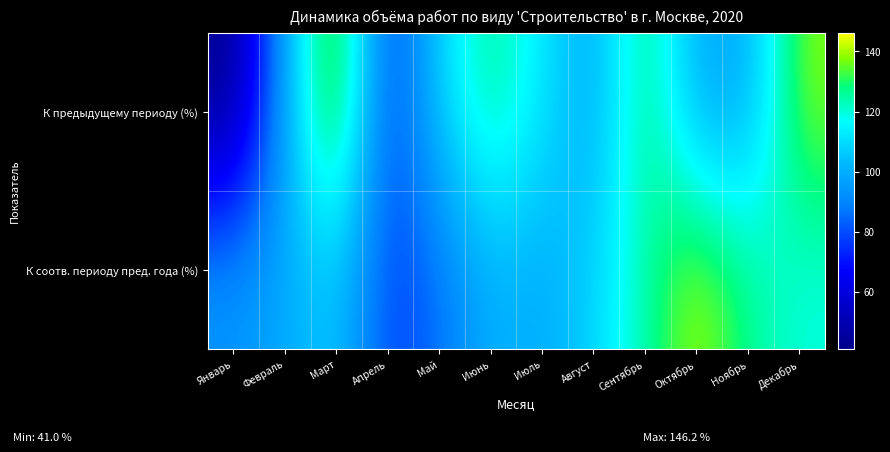

Reading left to right, what are all the values shown in this chart?

К соотв. периоду пред. года (%): Январь=94.8	Февраль=98.5	Март=107.0	Апрель=77.2	Май=85.0	Июнь=101.3	Июль=98.5	Август=108.8	Сентябрь=124.3	Октябрь=142.1	Ноябрь=126.6	Декабрь=119.2
К предыдущему периоду (%): Январь=41.0	Февраль=99.8	Март=146.2	Апрель=73.9	Май=109.1	Июнь=128.4	Июль=112.5	Август=97.4	Сентябрь=131.5	Октябрь=98.0	Ноябрь=98.6	Декабрь=138.2